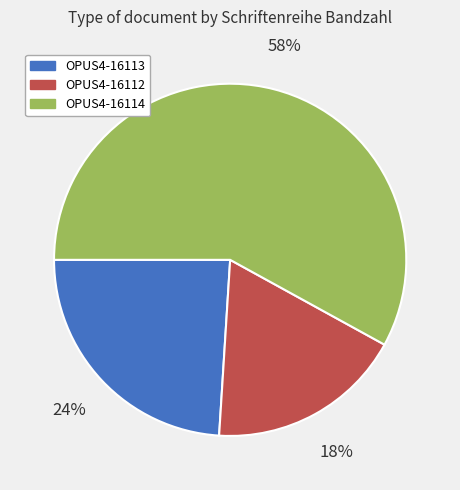

Is there a majority slice in this chart?

Yes